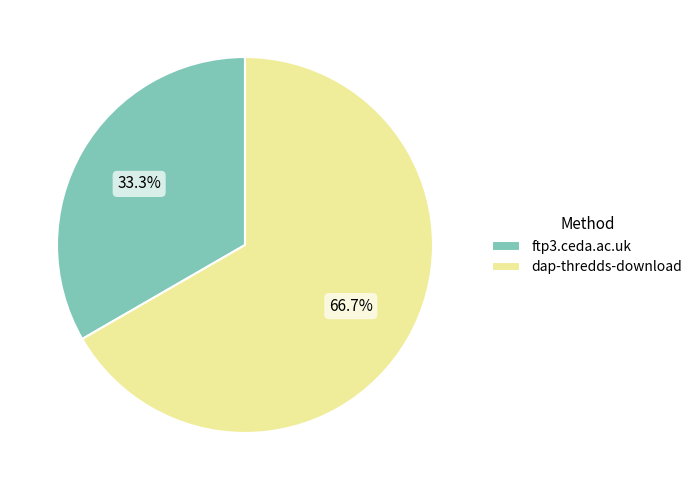

Which category has the biggest portion of the pie?

dap-thredds-download